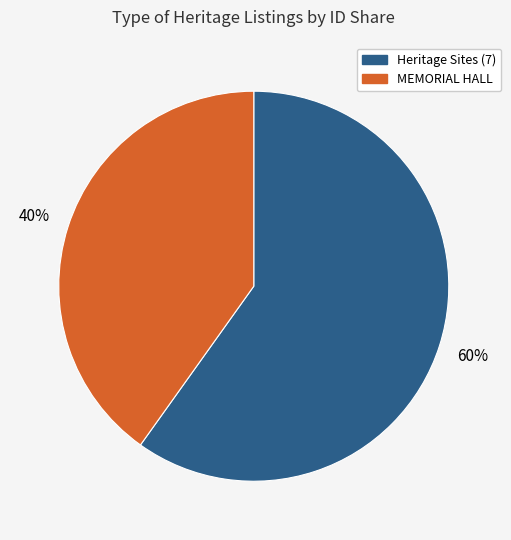

To the nearest percent, what is the average slice percentage?

50%